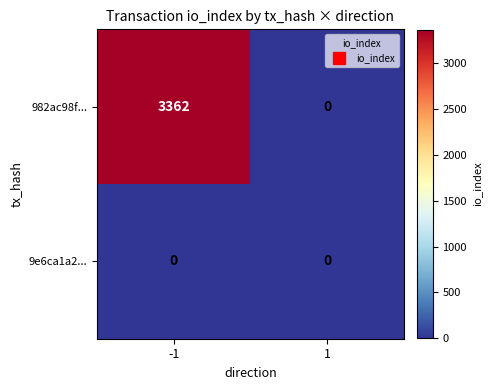

Reading left to right, extract all data points from this chart.

982ac98f...: 3362	0
9e6ca1a2...: 0	0